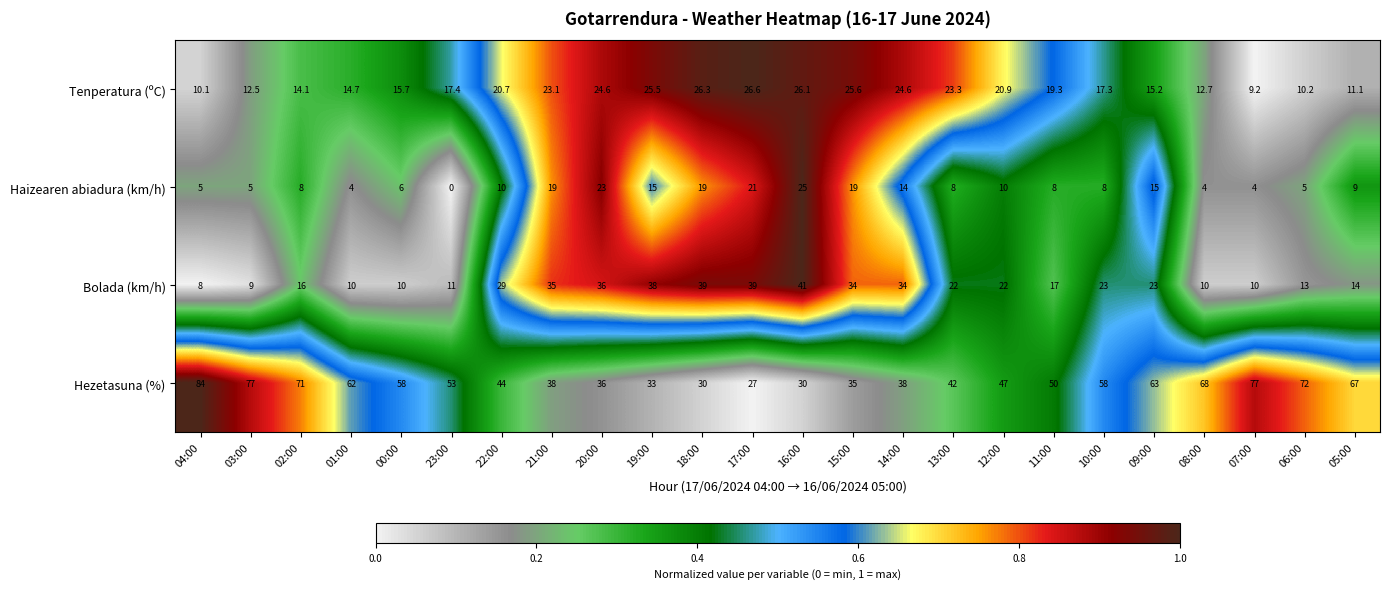

At which label does Bolada (km/h) first exceed 22?

22:00